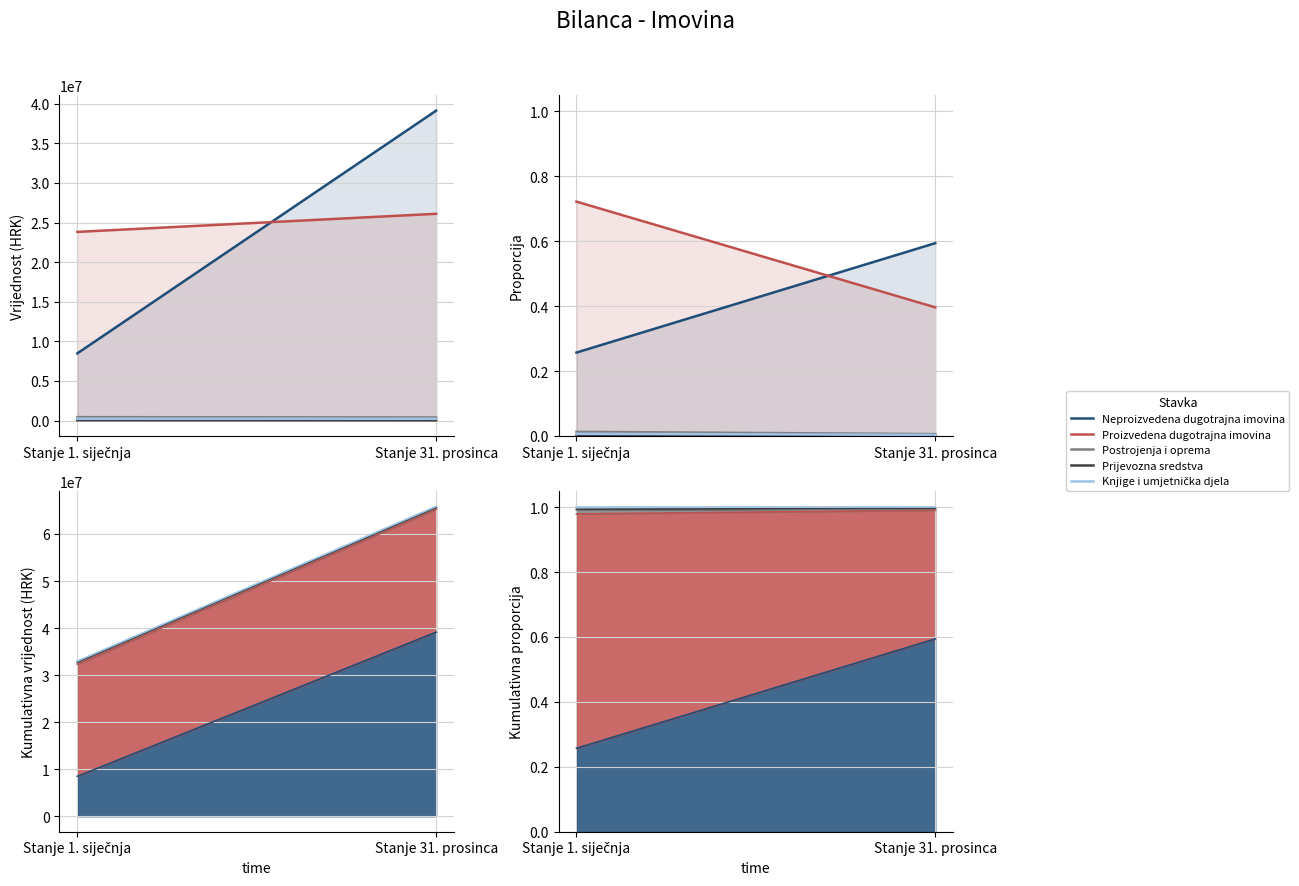

List the series in order of their peak value, highest first.

Proizvedena dugotrajna imovina, Neproizvedena dugotrajna imovina, Postrojenja i oprema, Knjige i umjetnička djela, Prijevozna sredstva